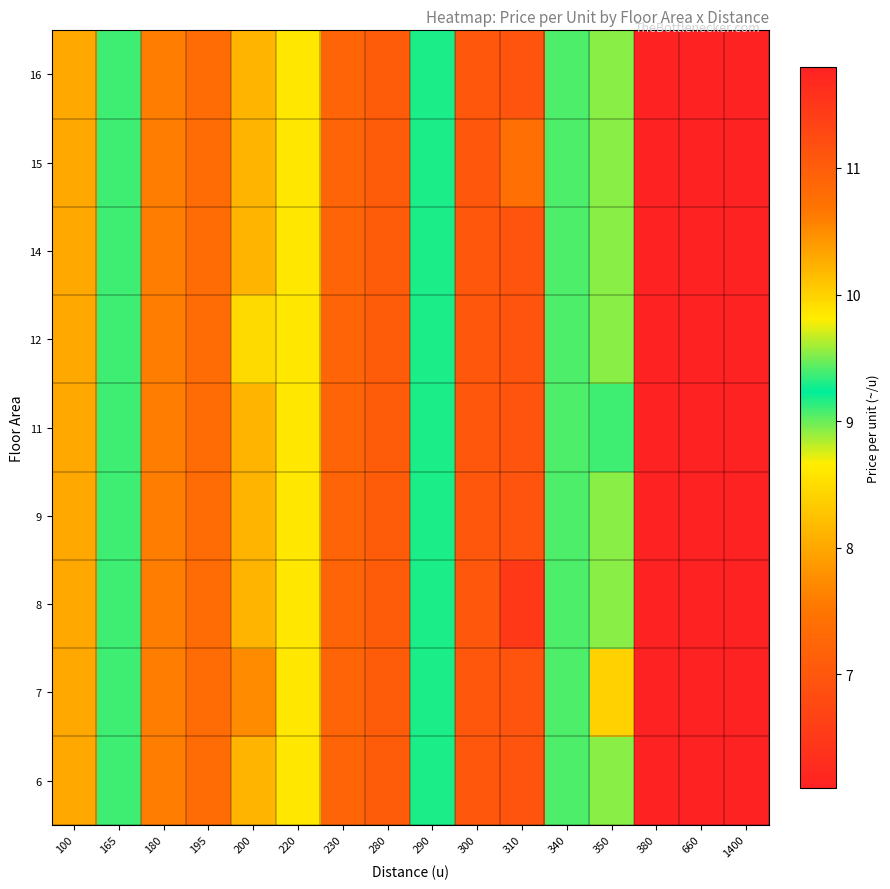

How many distinct data groups are displayed?

9